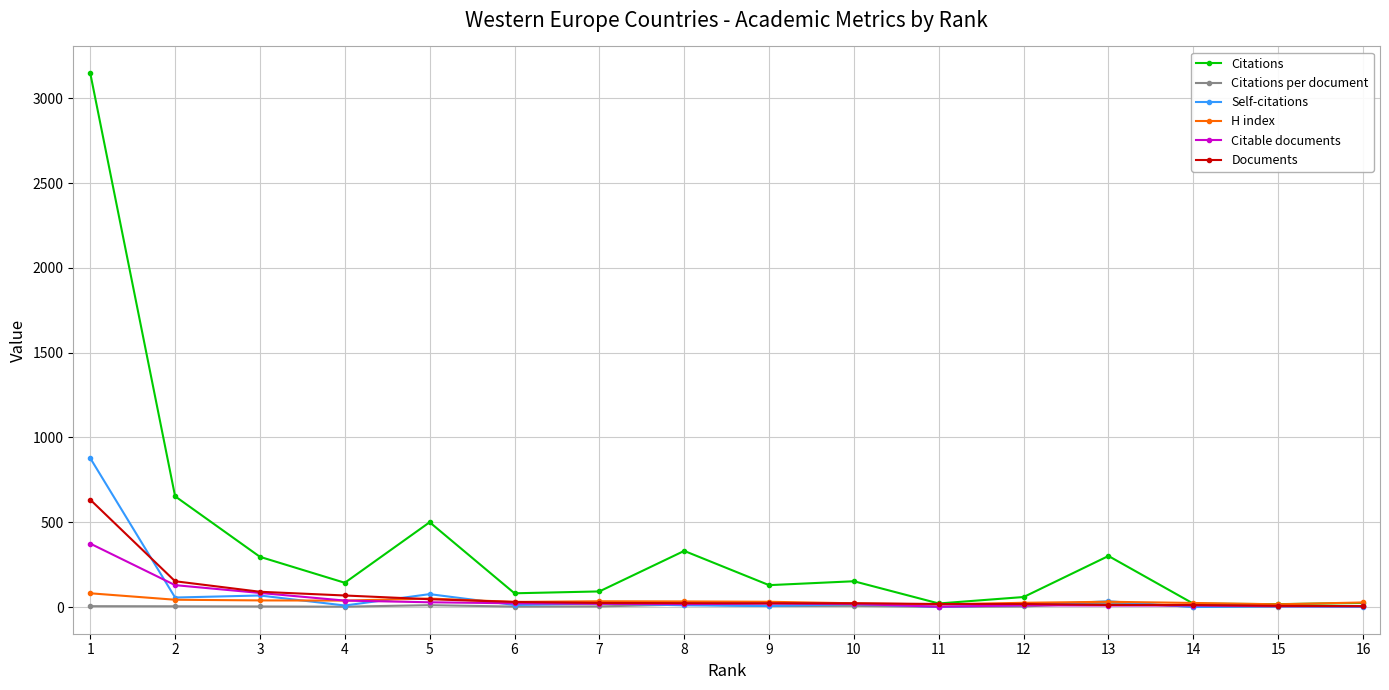

At how many categories does at least one series exceed 1860?

1